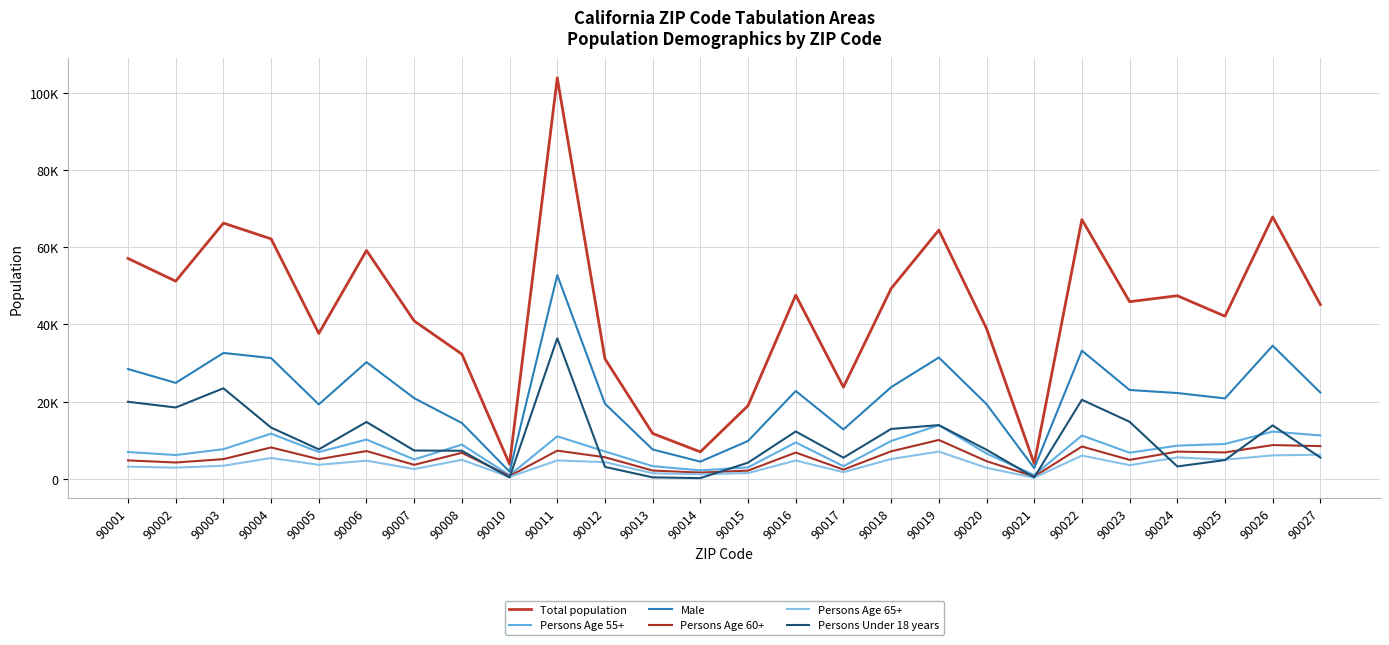

Is this an area chart (filled region under the line)?

No